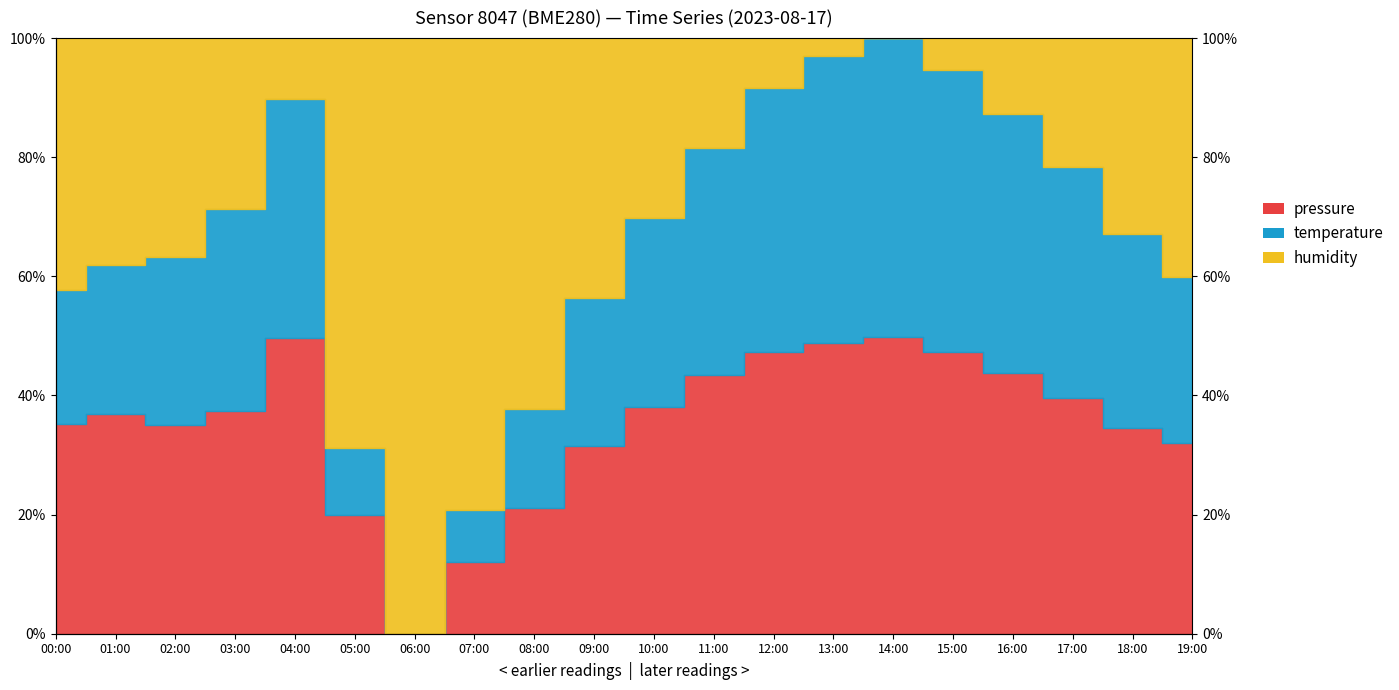

What is the label of the 10th point from the left?

09:00